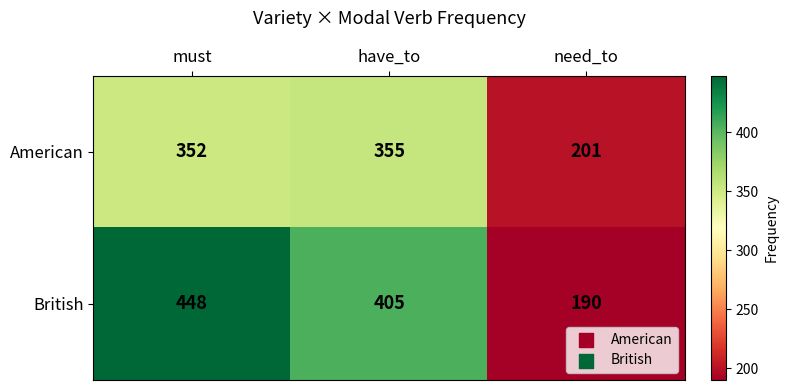

Reading left to right, what are all the values shown in this chart?

American: must=352	have_to=355	need_to=201
British: must=448	have_to=405	need_to=190